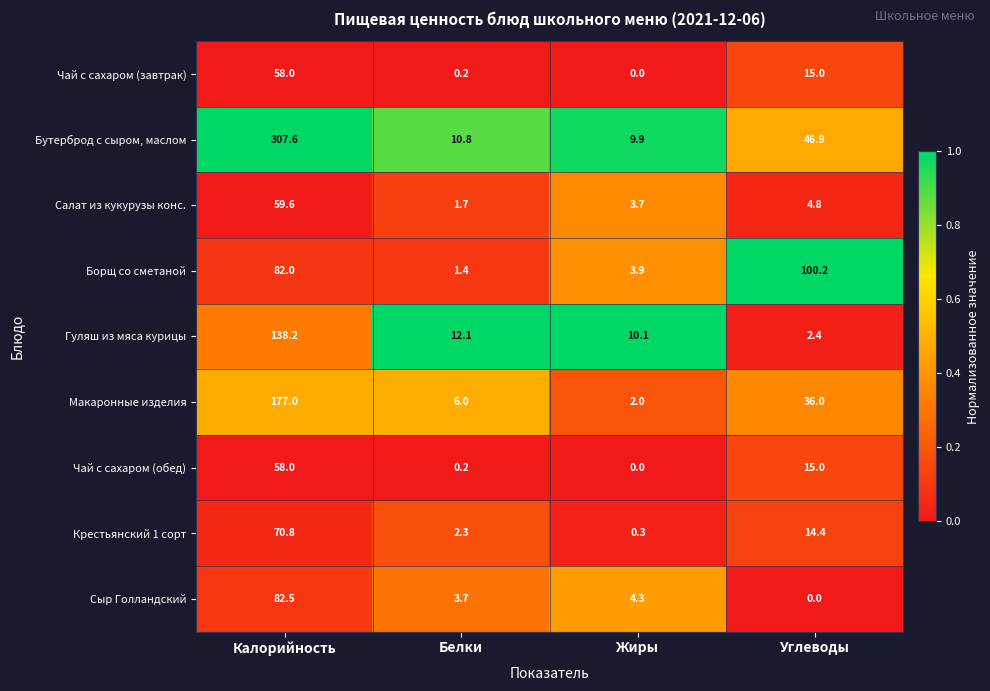

How many series are shown in this chart?

9